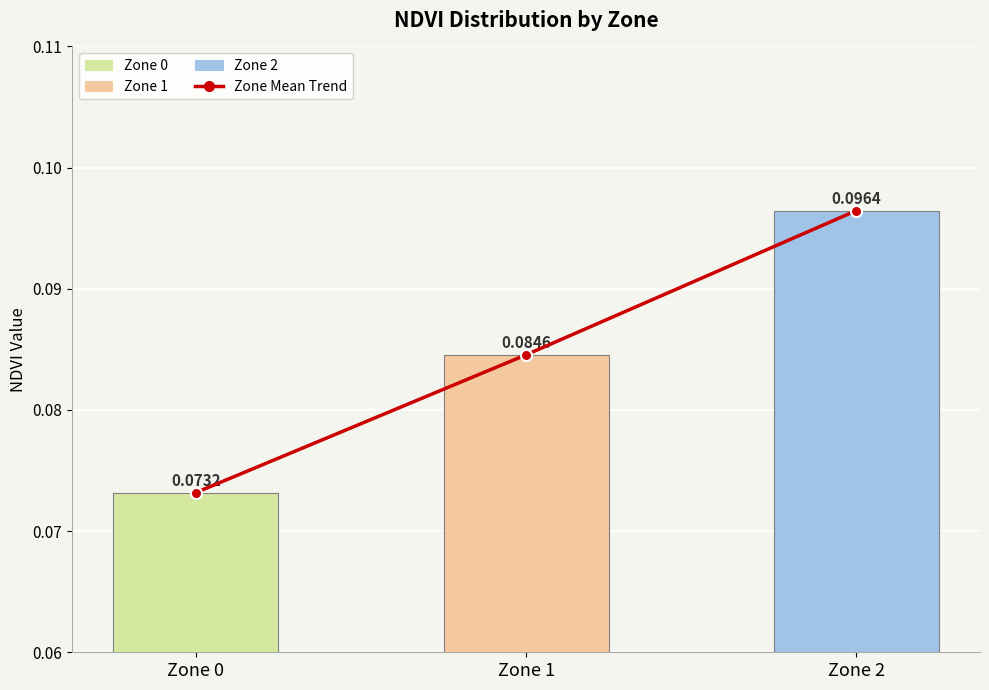

List the labels in order of value, smallest first.

Zone 0, Zone 1, Zone 2